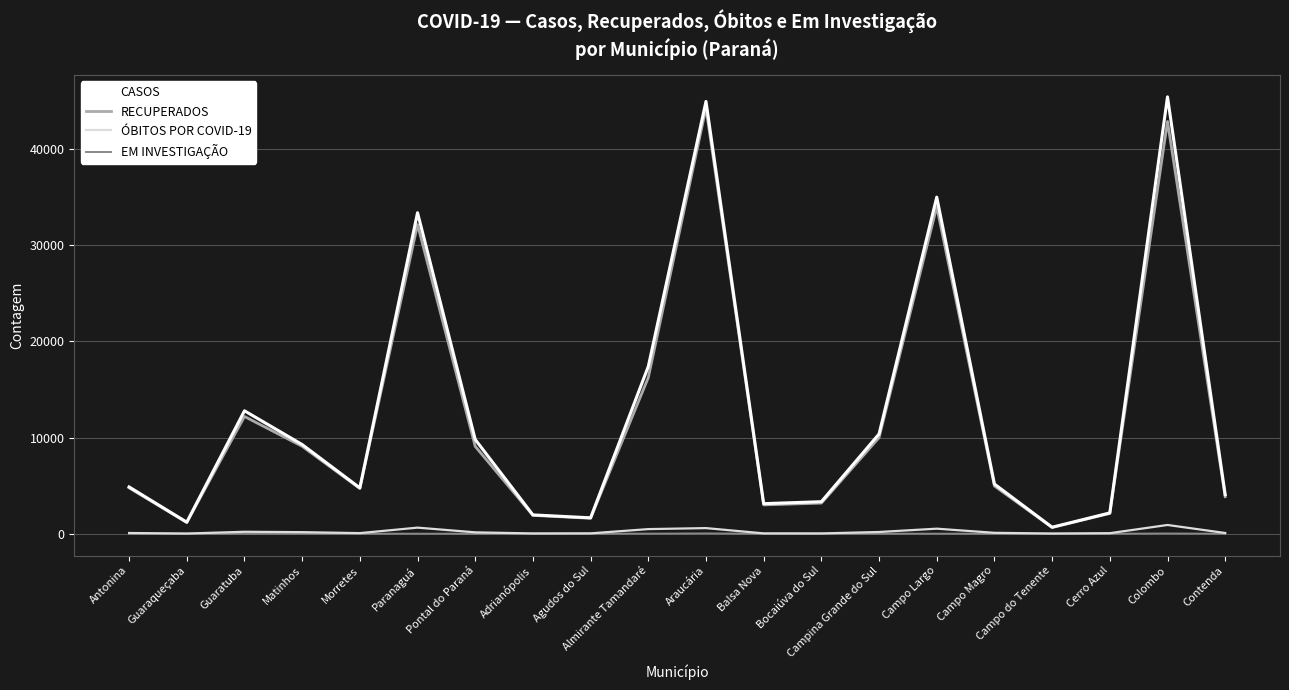

At how many categories does at least one series exceed 14273?

5